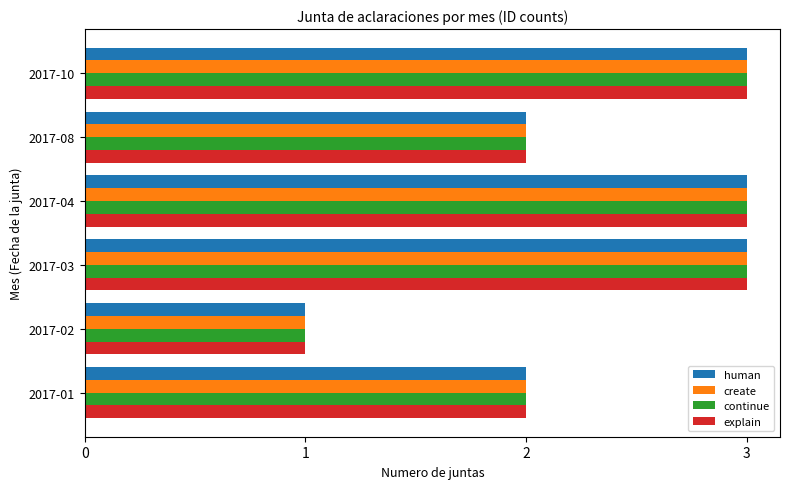

The value of create at 2017-10 is 3. True or false?

True